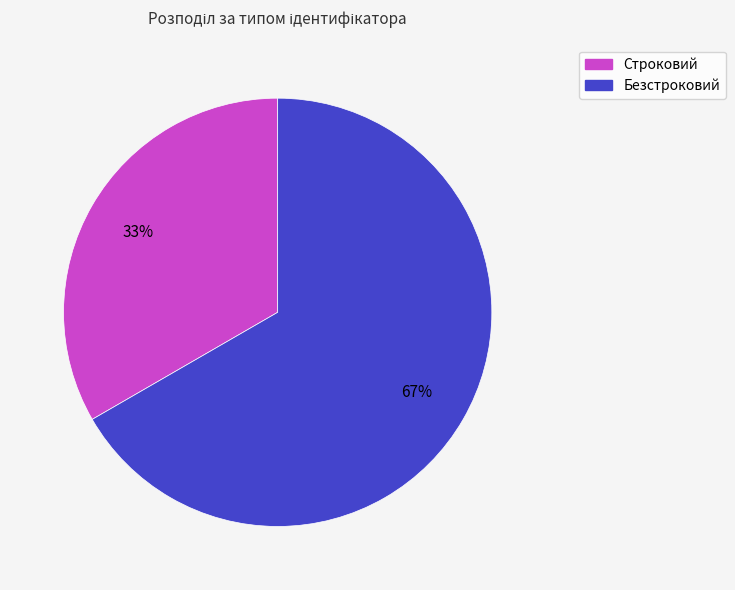

To the nearest percent, what portion does Безстроковий represent?

67%